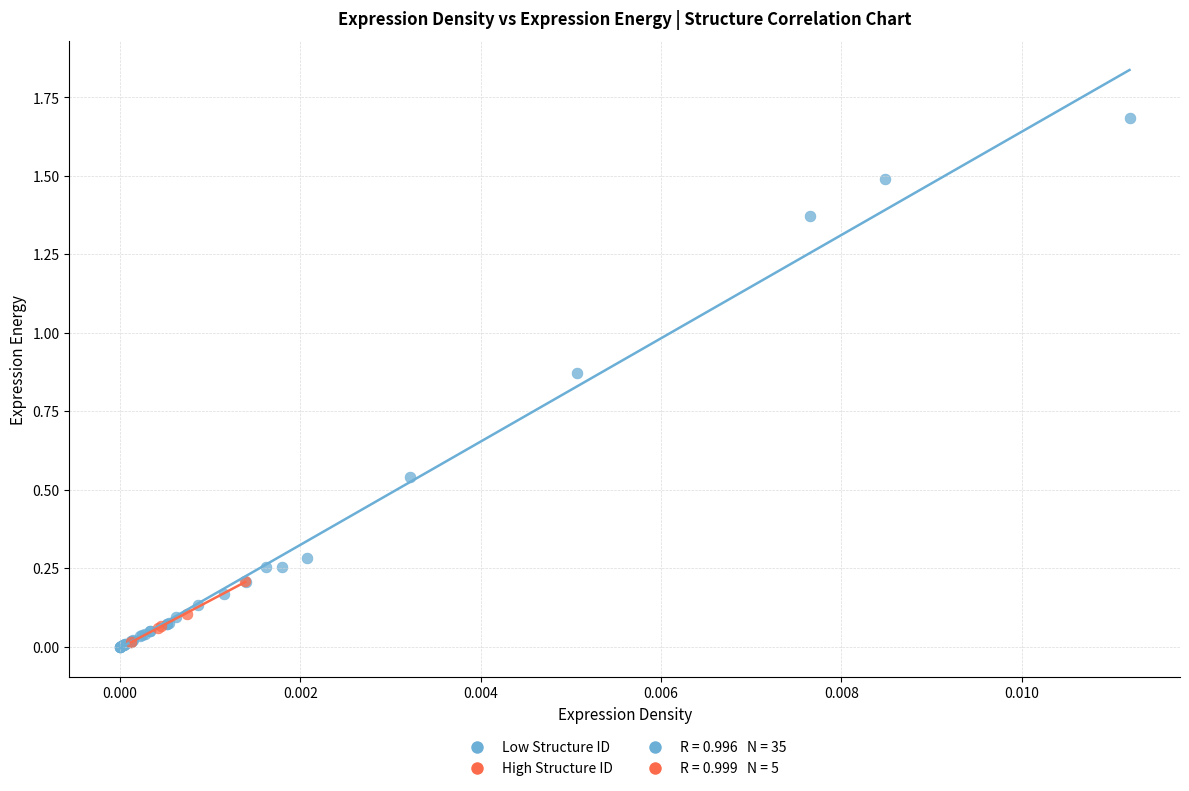

Which series reaches the maximum Y coordinate?

Low Structure ID